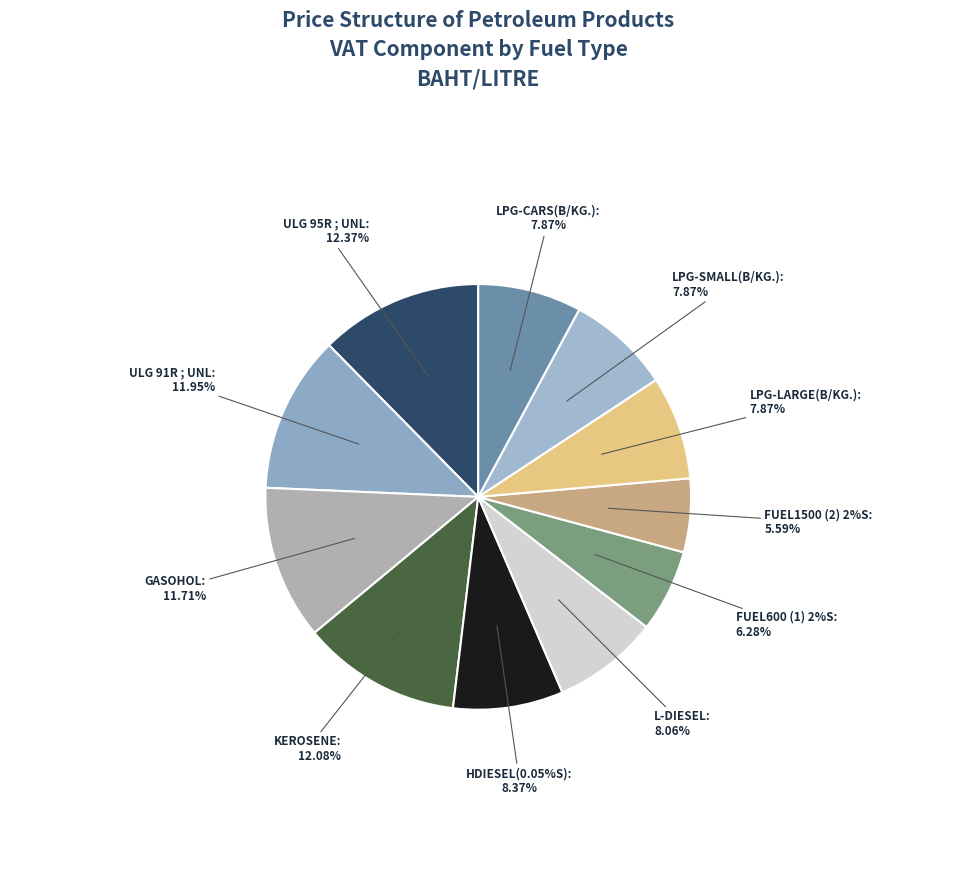

To the nearest percent, what is the difference between the L-DIESEL and FUEL1500 (2) 2%S slice percentages?

2%